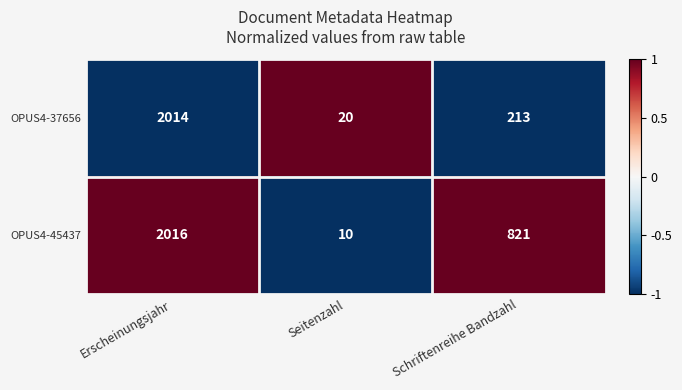

At which label does OPUS4-45437 reach its minimum?

Seitenzahl